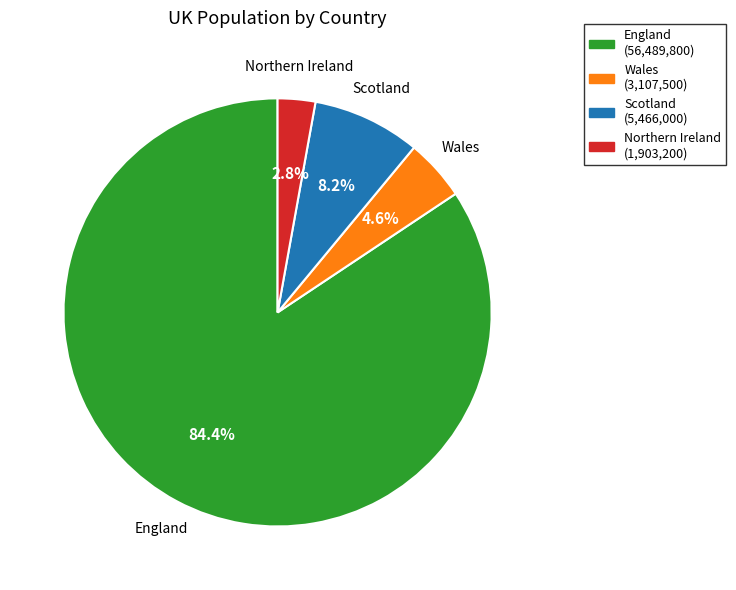

How many slices are in this pie chart?

4